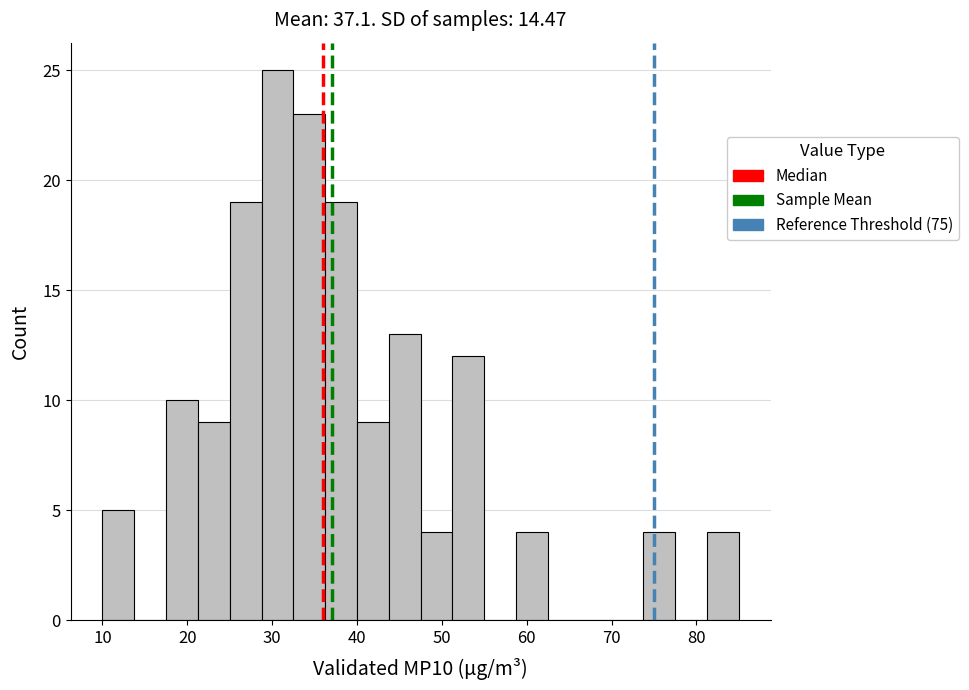

Around what value on the x-axis is the tallest bar? Give the approximate position of its centre, as read against the axis.

31